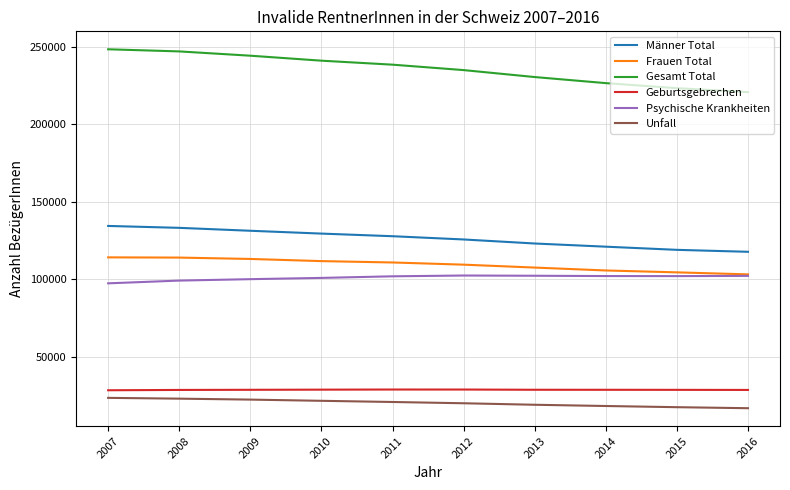

At which label does Gesamt Total first exceed 238333?

2007